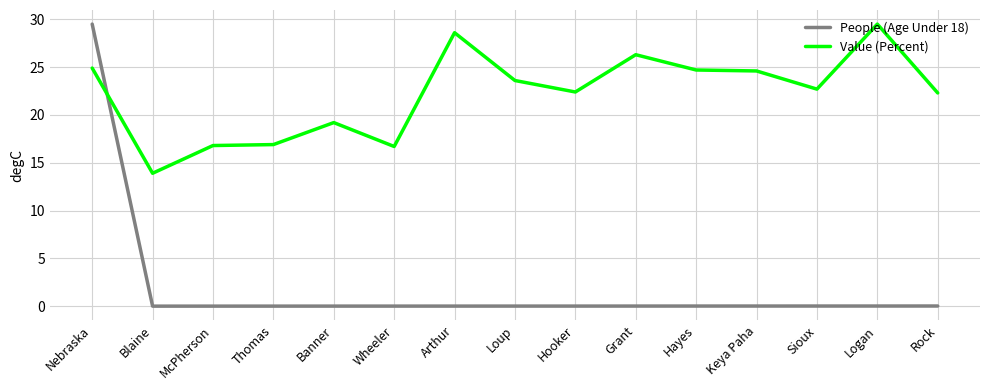

True or false: Value (Percent) has a value of 22.3 at Rock.

True